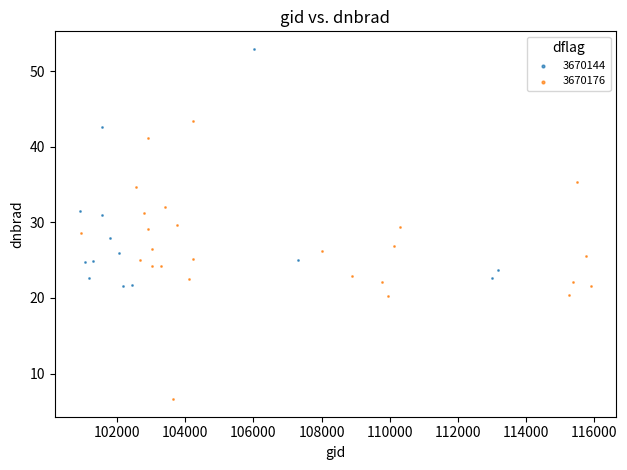

Which series has the widest spread of Y values?

3670176